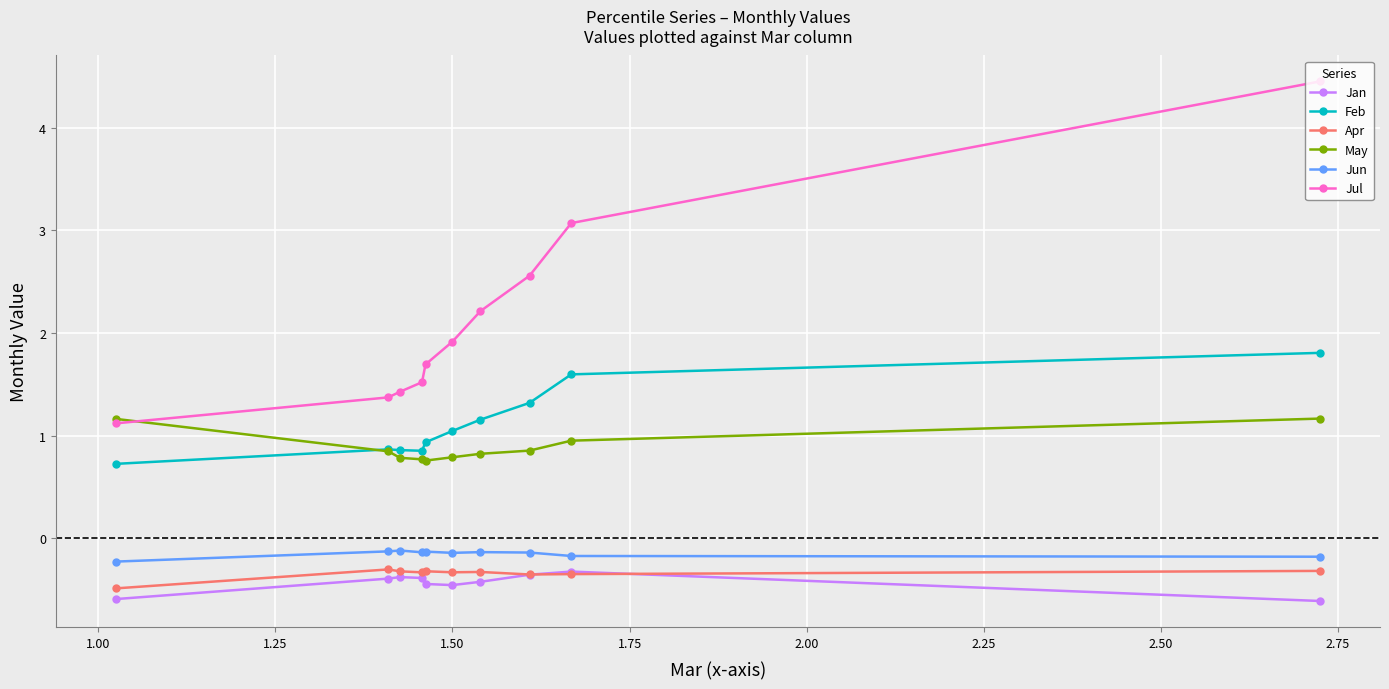

True or false: Apr and Feb intersect in this chart.

False